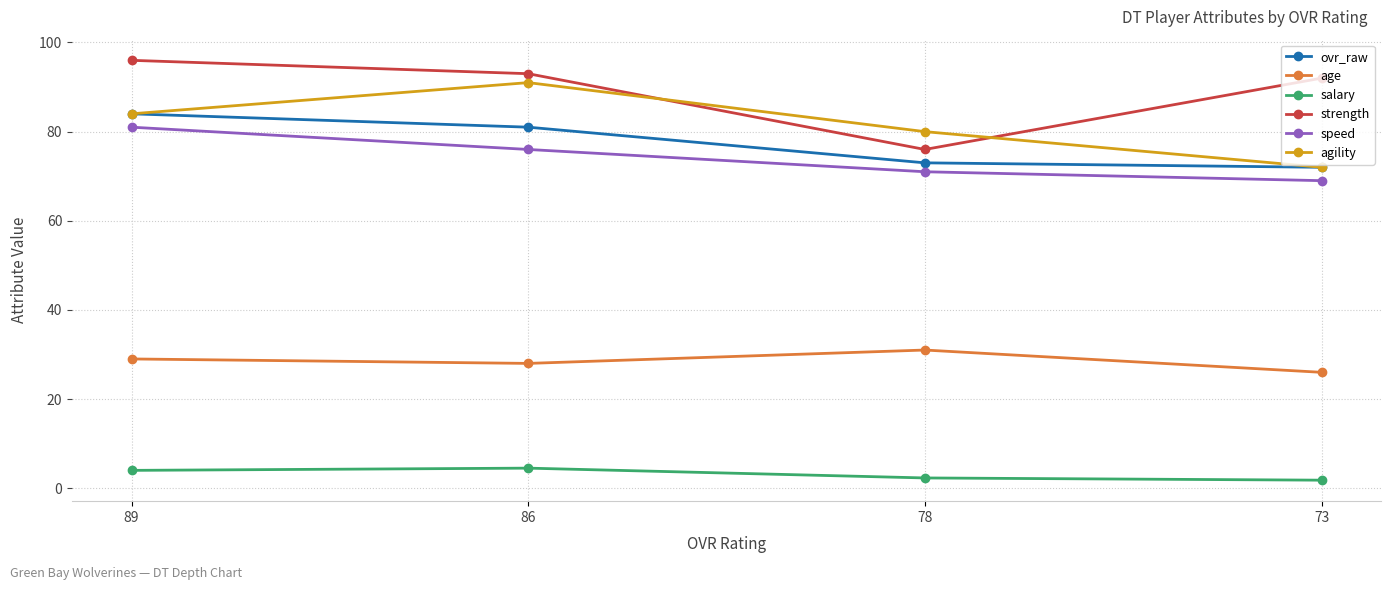

Does the chart have visible grid lines?

Yes